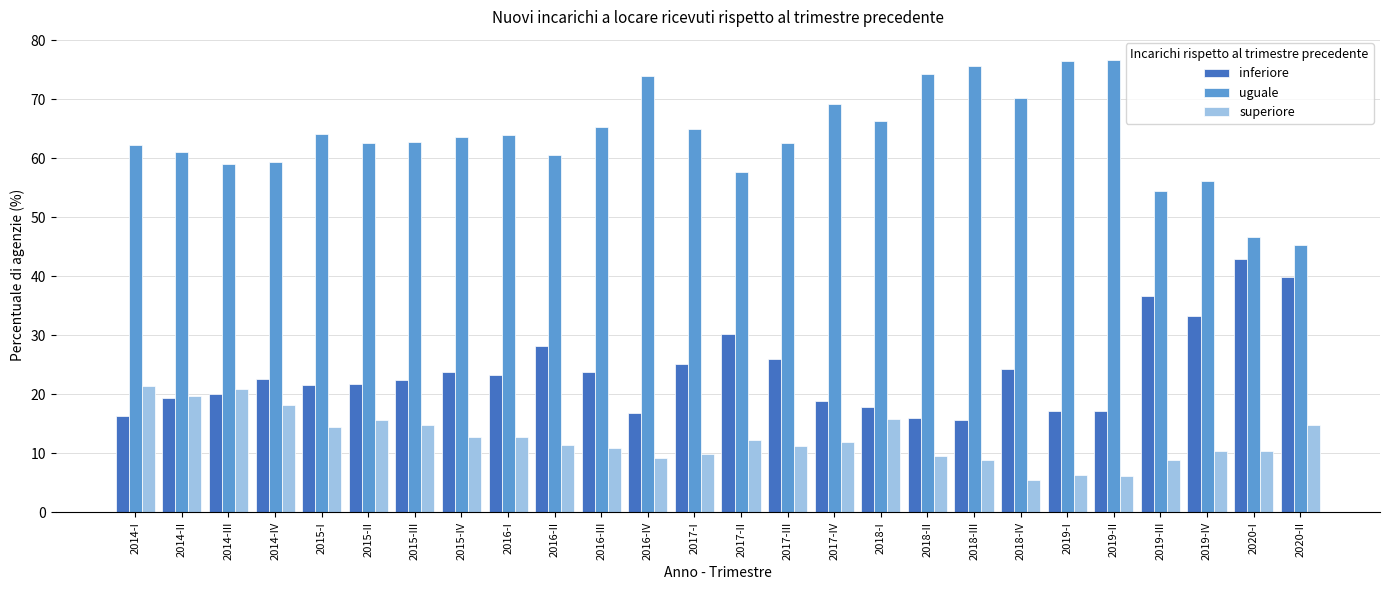

Which series has the largest total across all categories?

uguale